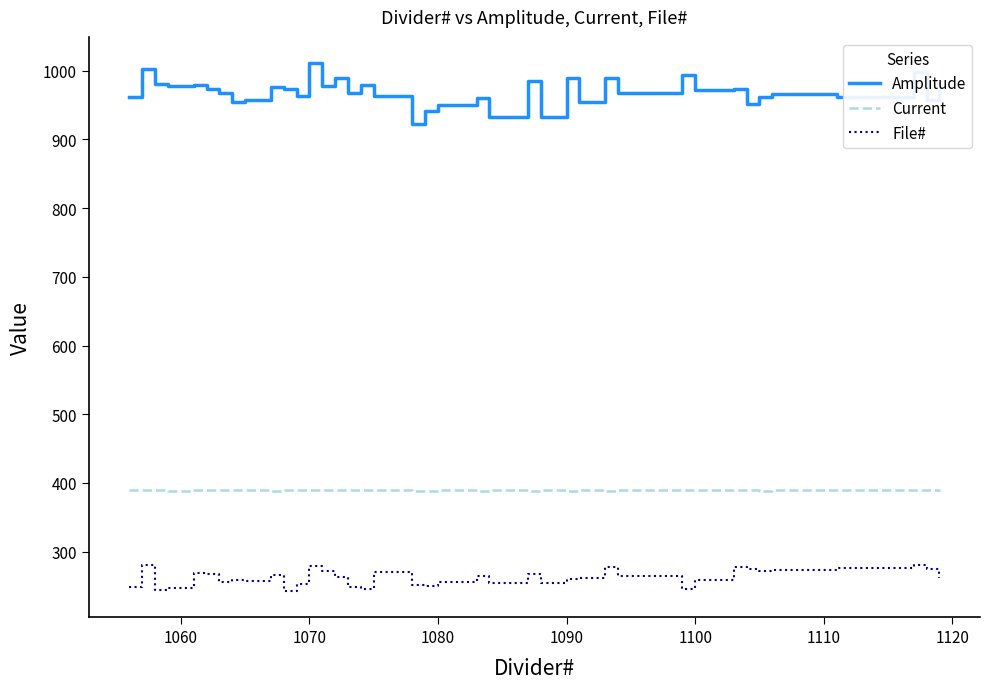

What is the smallest value displayed?

243.0